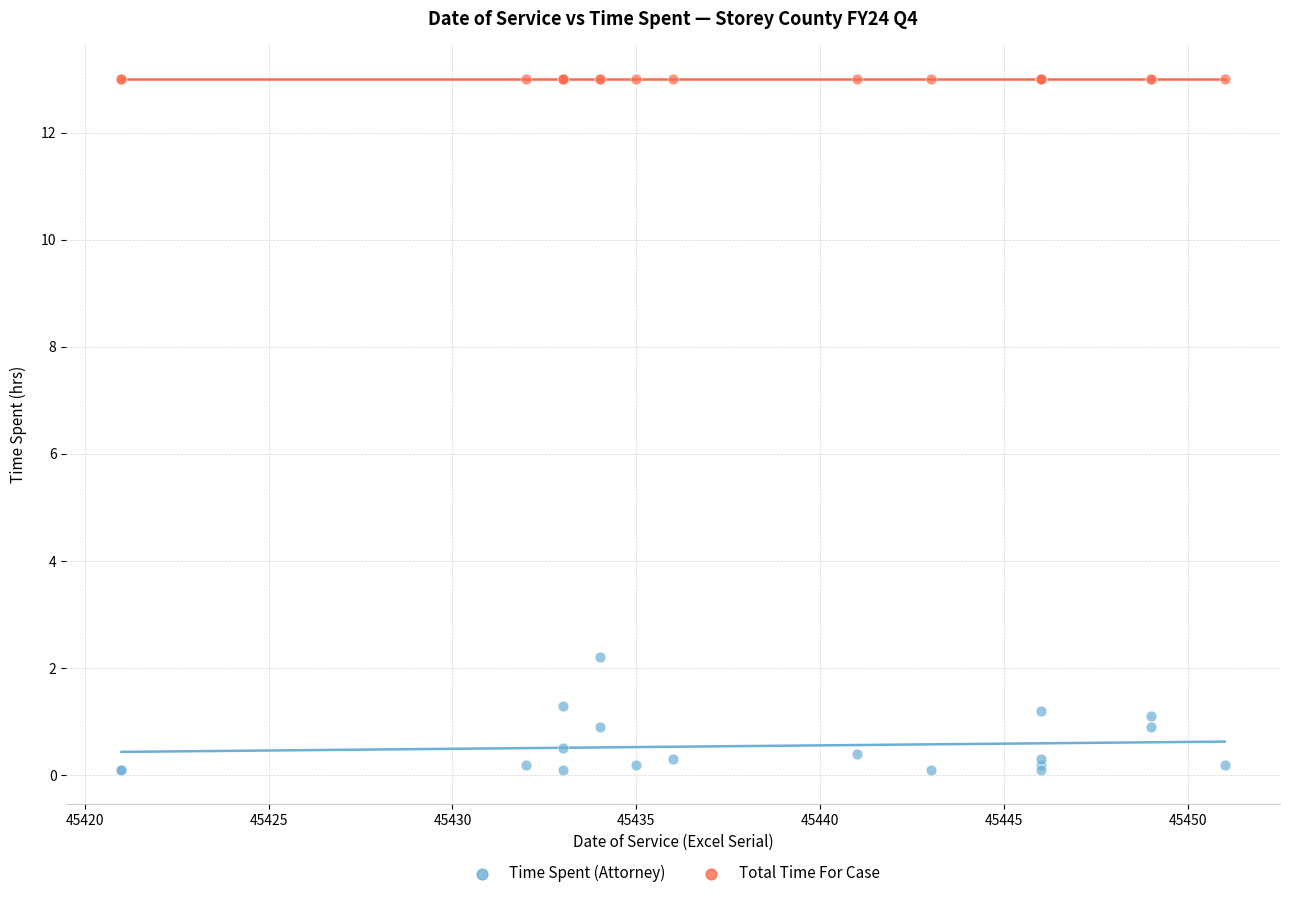

Which series reaches the maximum Y coordinate?

Total Time For Case